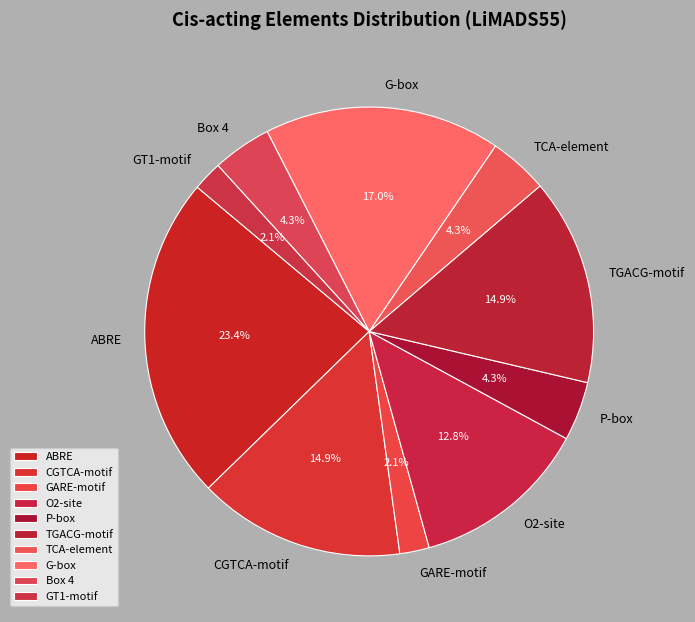

Between GT1-motif and P-box, which is larger?

P-box